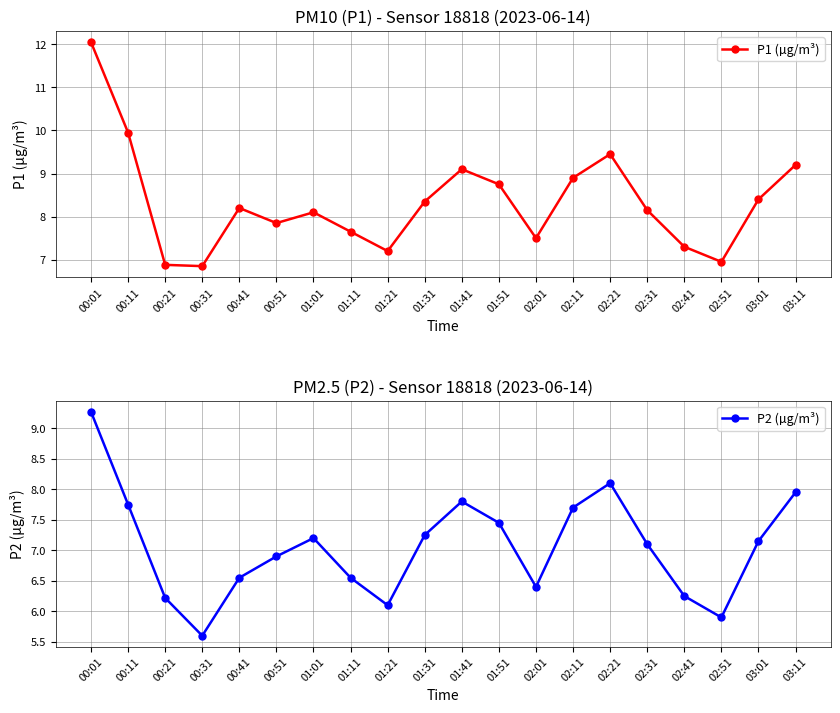

True or false: P1 (µg/m³) and P2 (µg/m³) cross at least once.

False